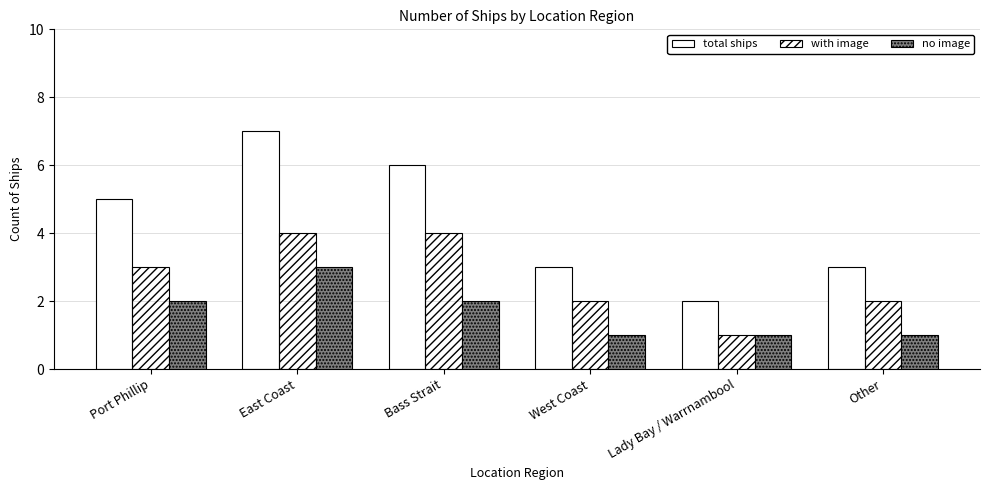

How many series are shown in this chart?

3